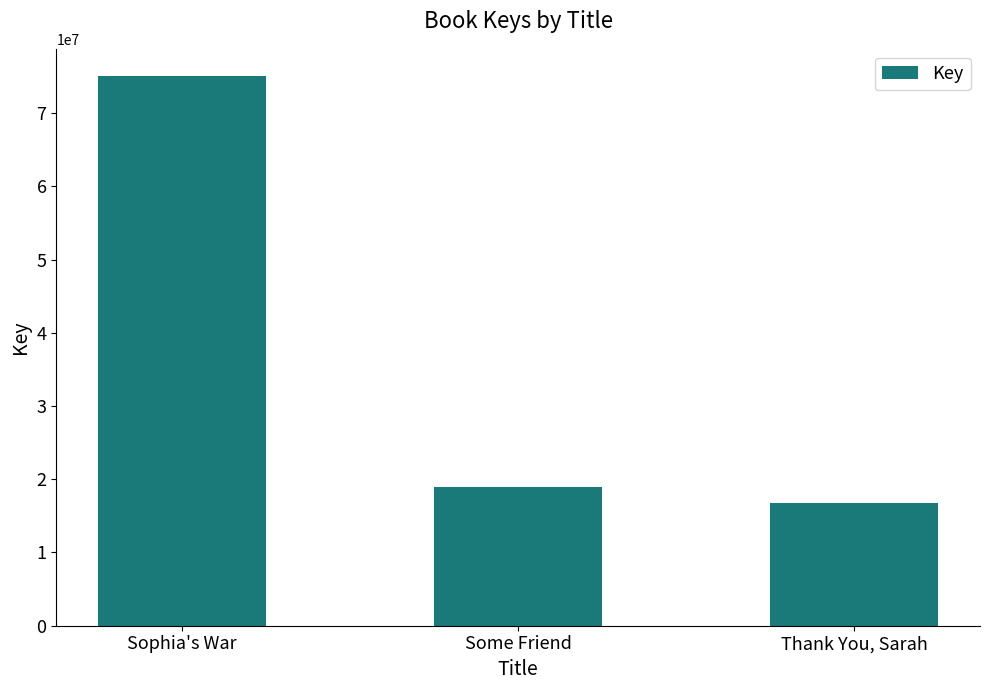

True or false: the data shows 18875446 at Some Friend.

True